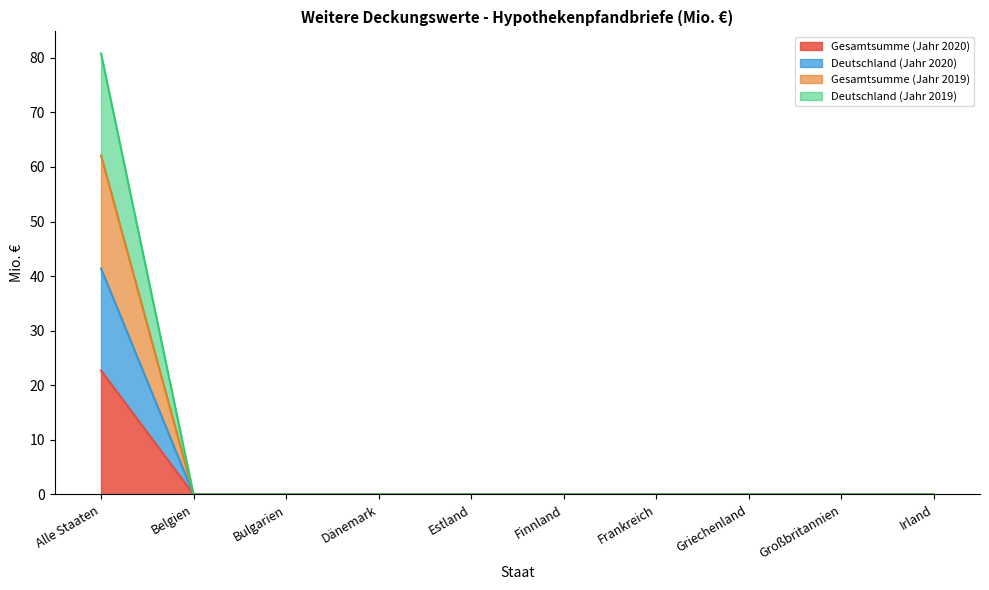

At which label is Deutschland (Jahr 2020) closest to 20?

Belgien